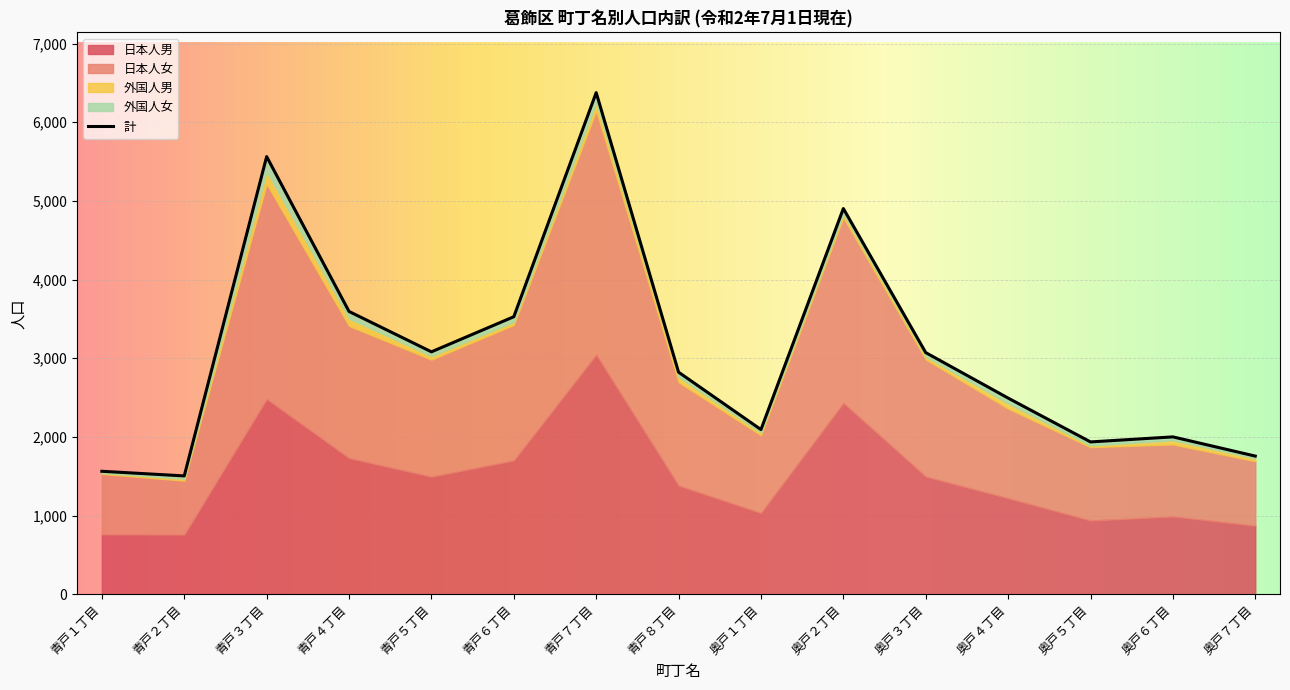

True or false: 計 has a value of 4490 at 青戸８丁目.

False